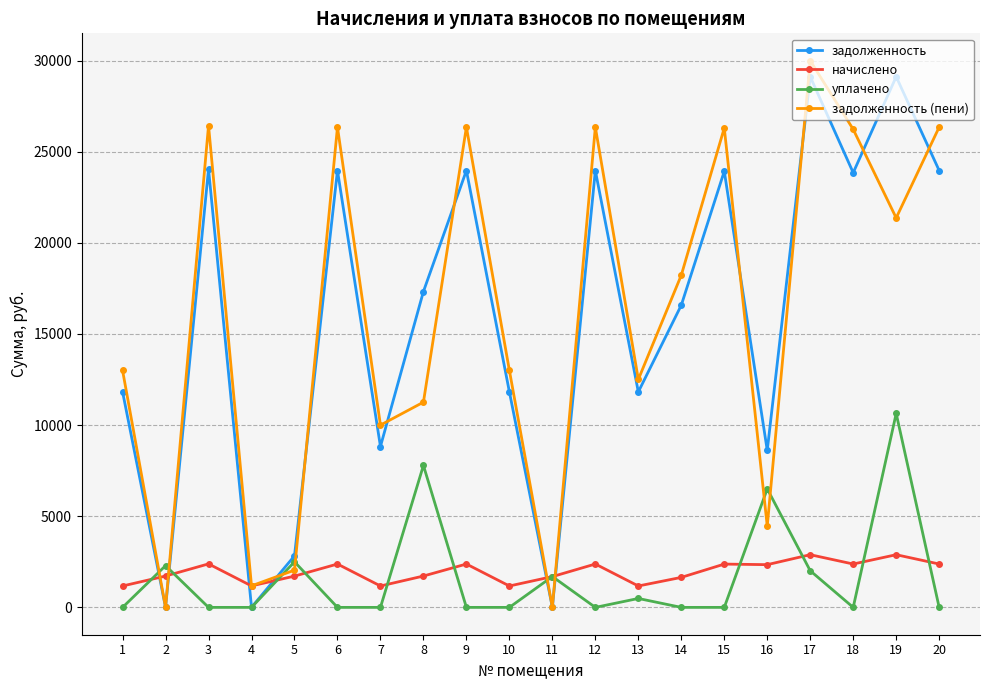

Where is the first local maximum for начислено?

3